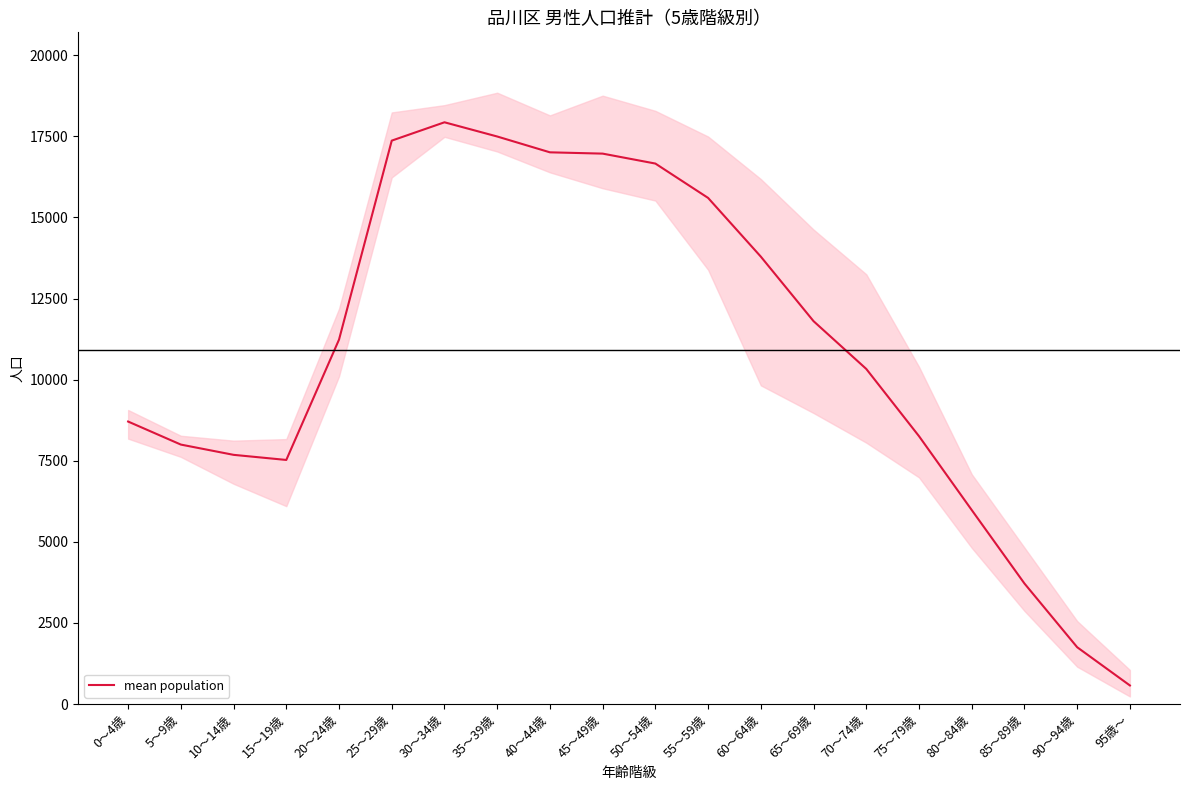

How many distinct data groups are displayed?

1